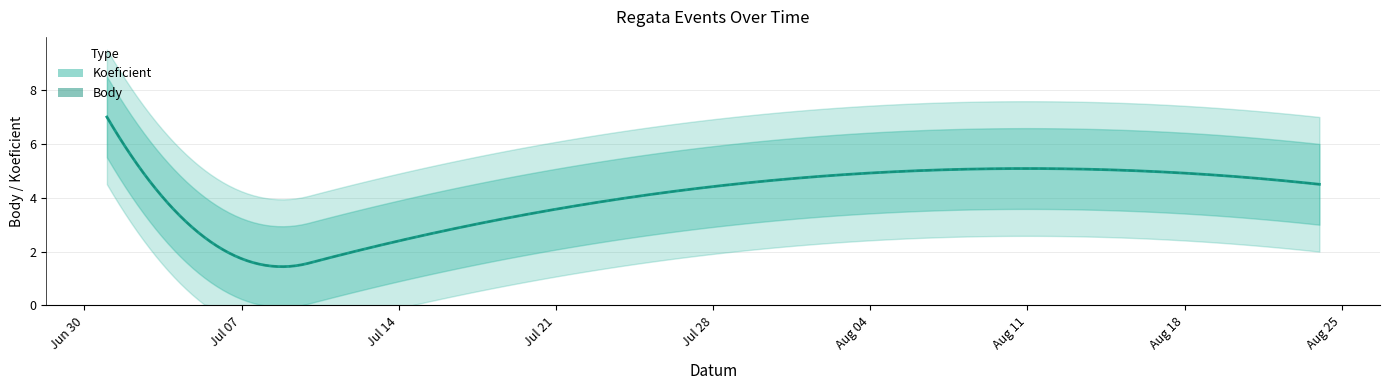

At which category does Body reach its first local valley?

2023-07-08